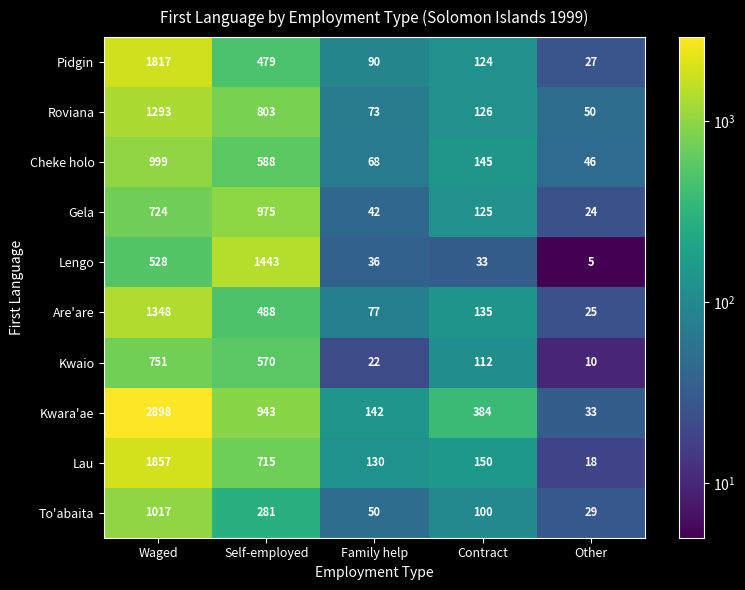

Where is Roviana nearest to the value 671?

Self-employed